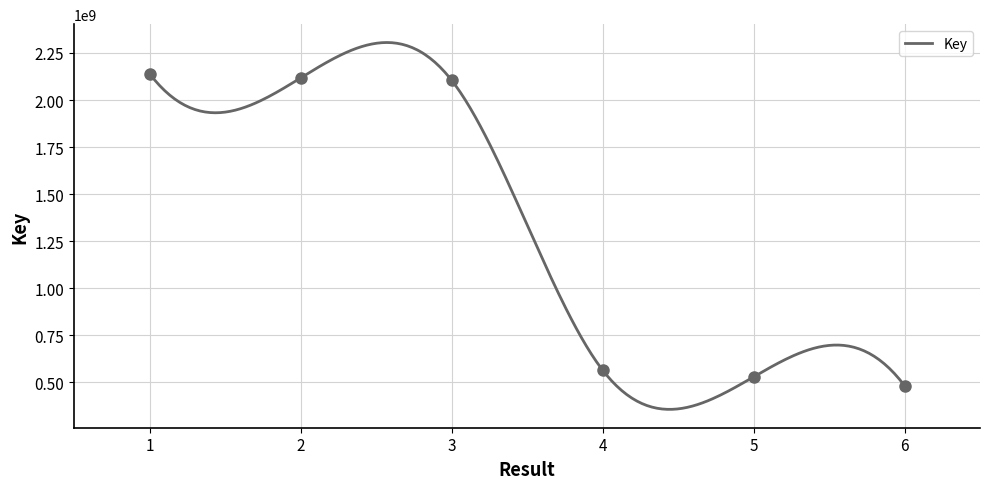

Read the value at 3.

2105753409